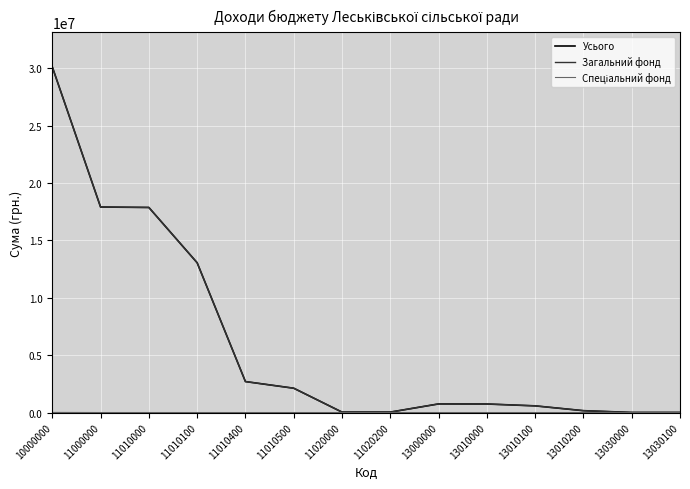

Is it true that Загальний фонд equals 17915513 at 11000000?

True